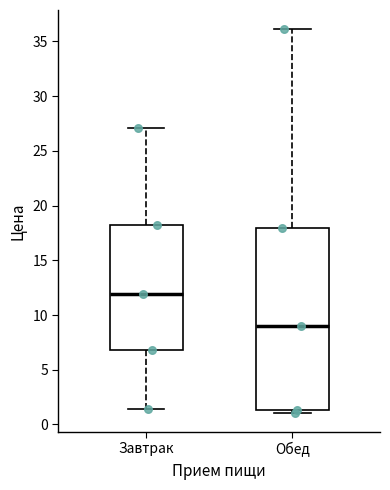

Which box has the highest median line?

Завтрак